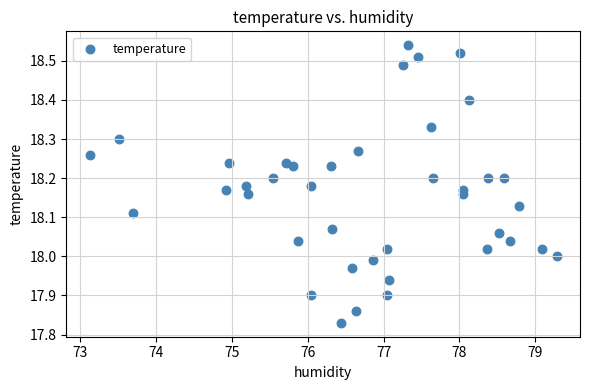

What is the range of Y values (max minus min)?

0.7